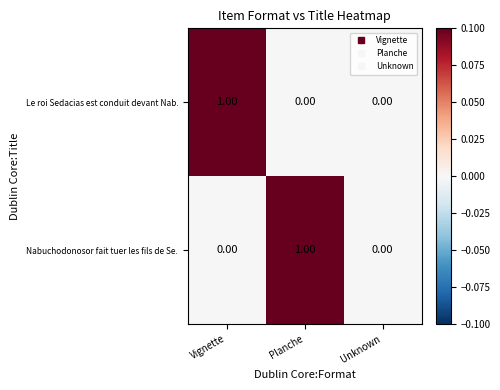

At Vignette, list the series in order from largest to smallest.

Le roi Sedacias est conduit devant Nab., Nabuchodonosor fait tuer les fils de Se.